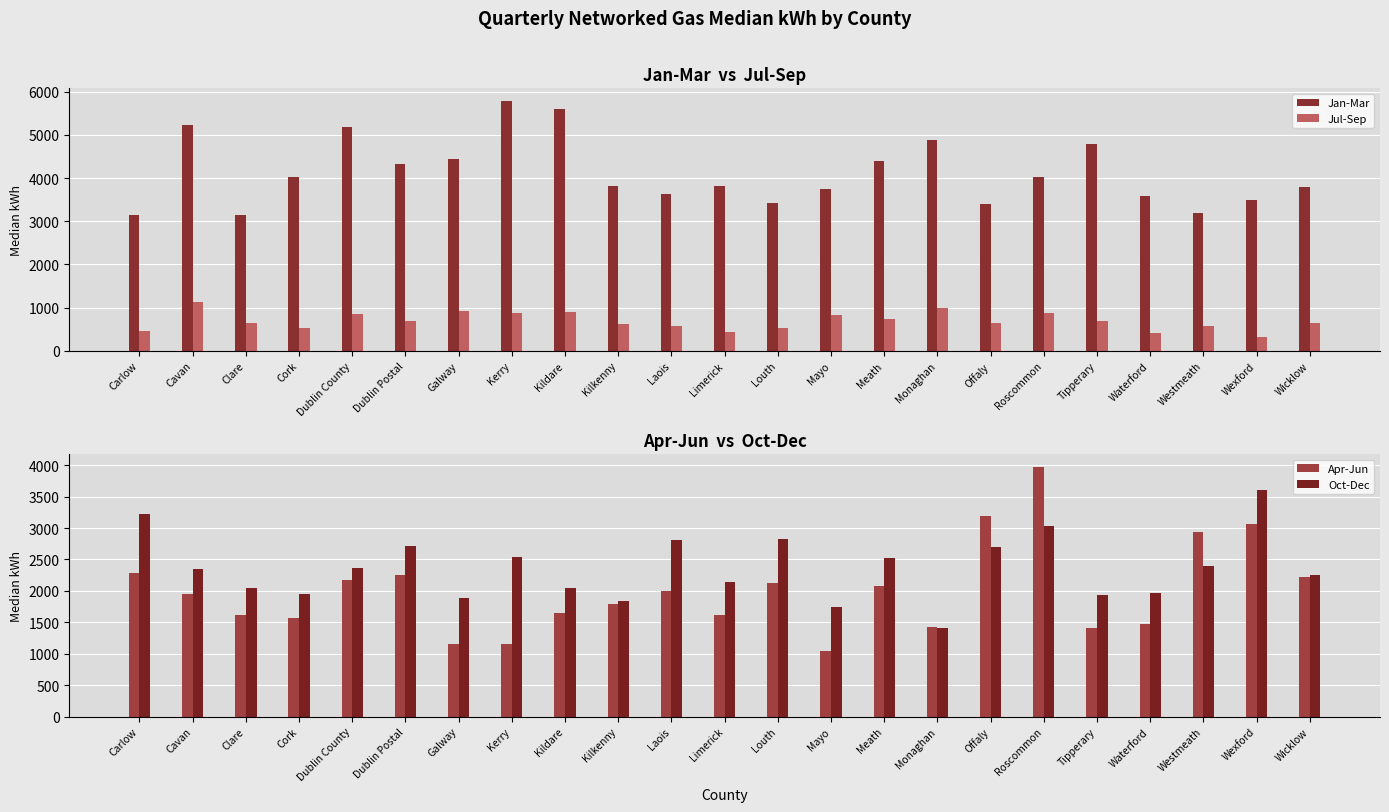

What is the difference between the maximum and minimum values in the Apr-Jun series?

2934